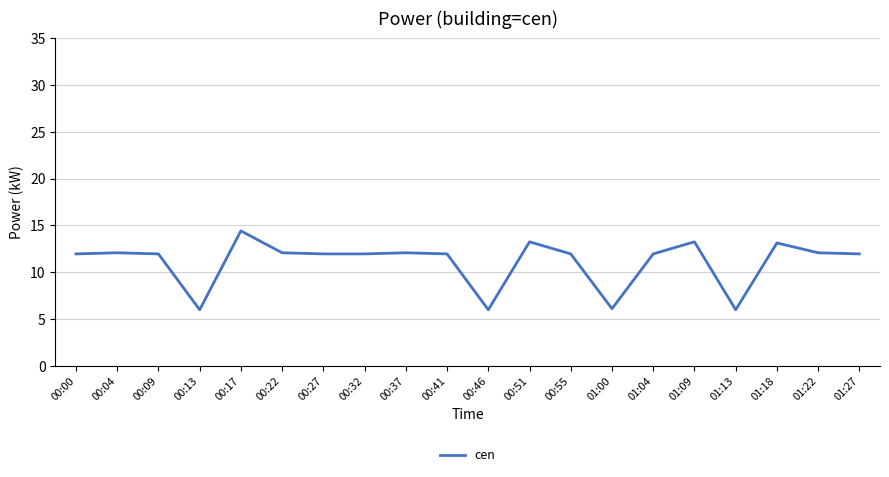

What is the difference between the values at 00:22 and 01:00?

6.0